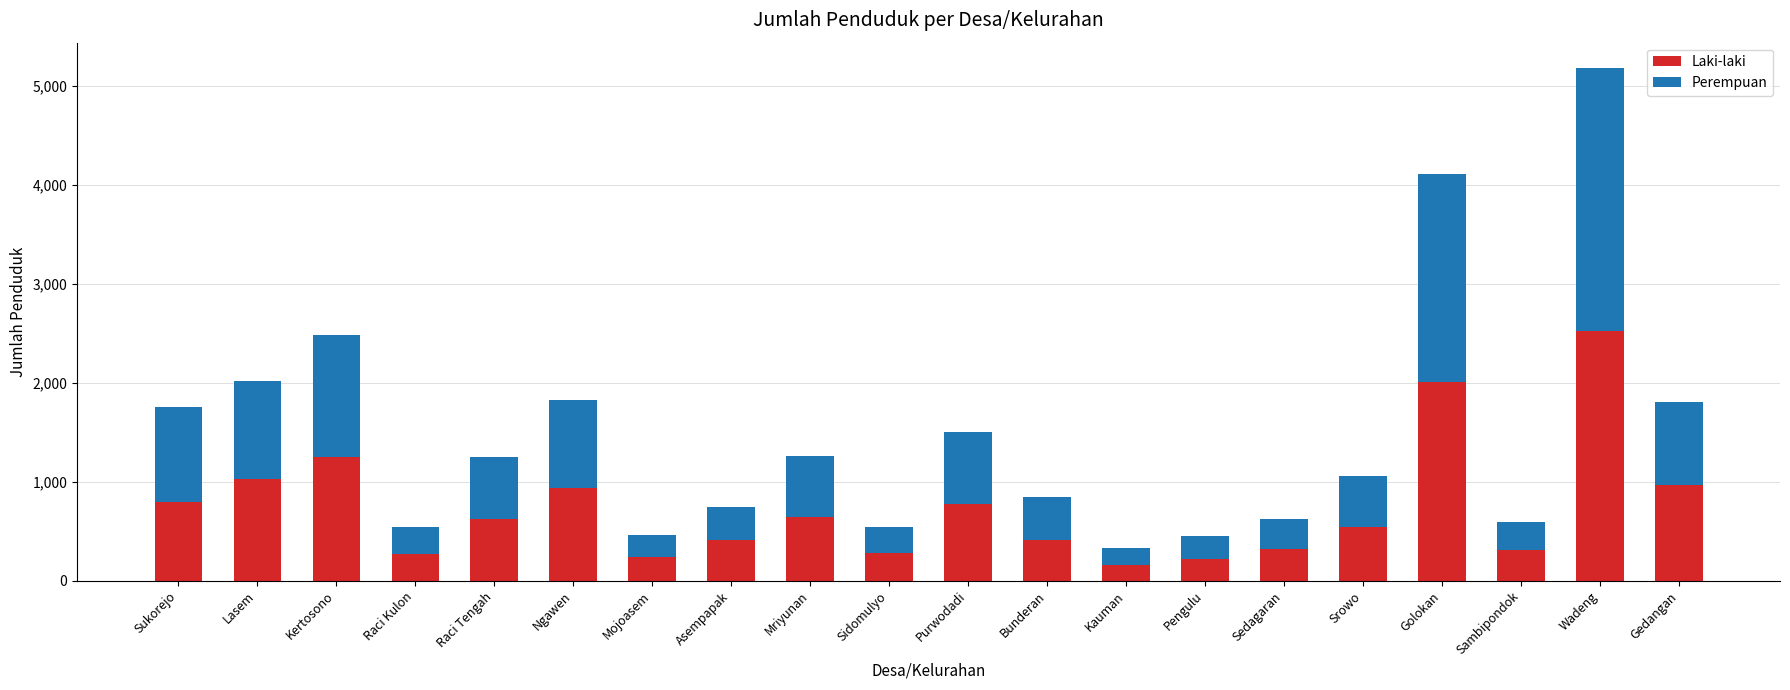

At which label does Laki-laki first exceed 625?

Sukorejo